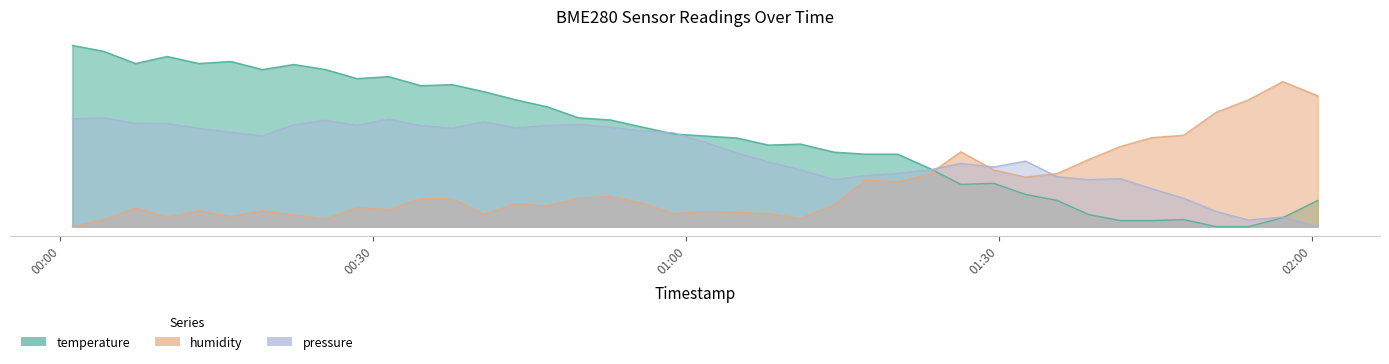

Where does the humidity series first go above 1?

2023-02-11T00:07:12